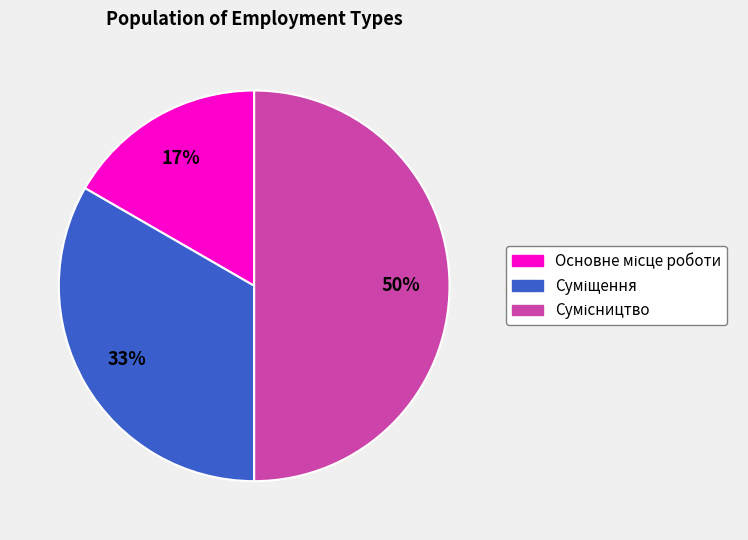

How many slices are in this pie chart?

3